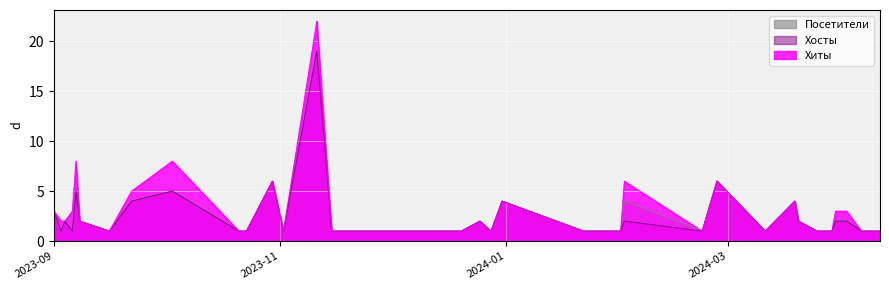

List the labels in order of Посетители value, largest first.

2023-11-11, 2024-02-27, 2023-10-30, 2023-10-03, 2023-09-07, 2024-03-19, 2024-02-02, 2023-12-31, 2023-09-22, 2023-09-01, 2024-04-02, 2024-03-30, 2024-03-20, 2023-12-25, 2023-09-08, 2023-09-04, 2024-04-11, 2024-04-06, 2024-03-29, 2024-03-25, 2024-03-11, 2024-02-23, 2024-02-01, 2024-01-24, 2024-01-22, 2023-12-28, 2023-12-20, 2023-12-12, 2023-12-10, 2023-11-30, 2023-11-28, 2023-11-25, 2023-11-21, 2023-11-15, 2023-11-02, 2023-10-23, 2023-10-21, 2023-09-16, 2023-09-06, 2023-09-03